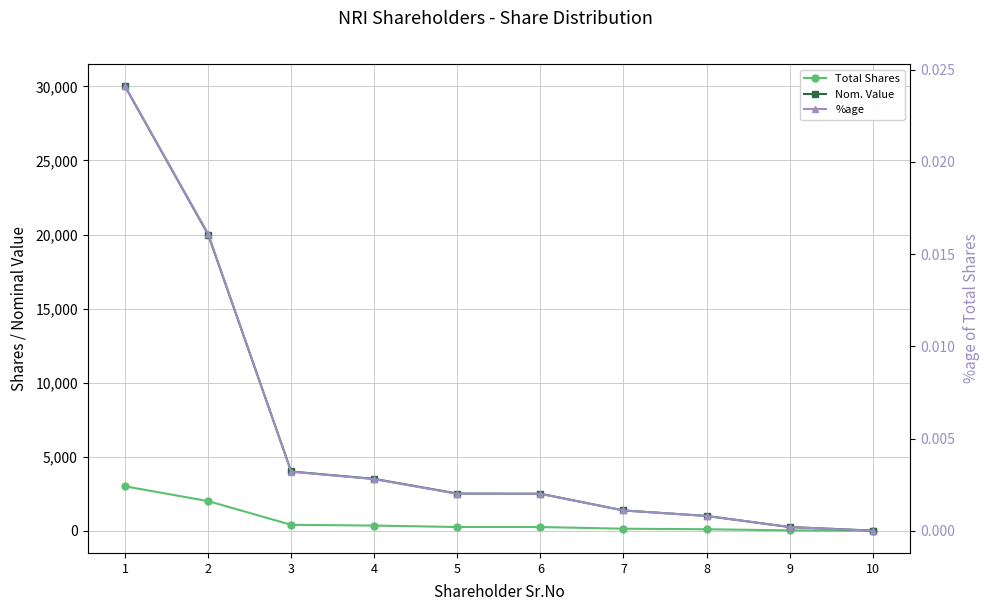

True or false: Total Shares and %age cross at least once.

False